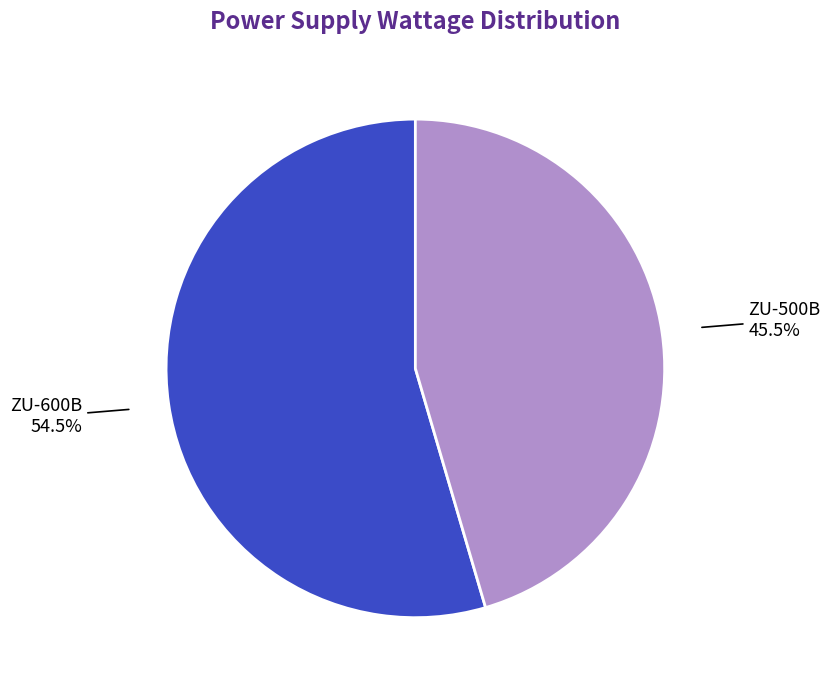

Rank the categories by value from highest to lowest.

ZU-600B, ZU-500B